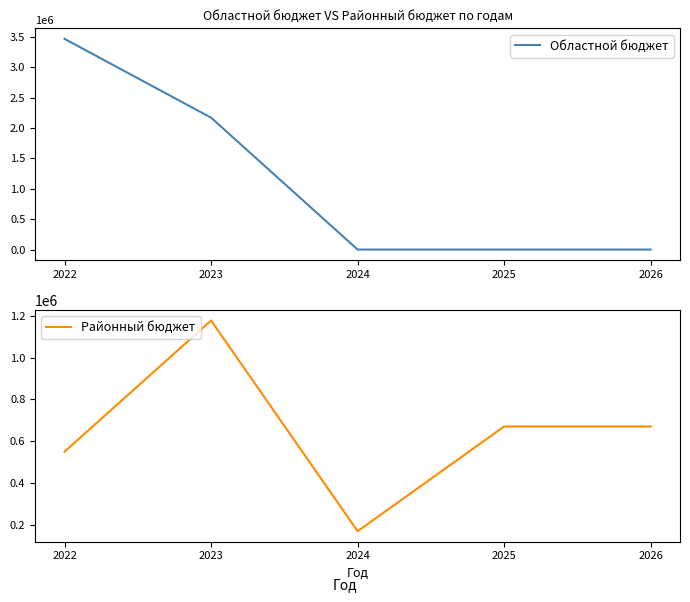

True or false: Областной бюджет and Районный бюджет cross at least once.

True